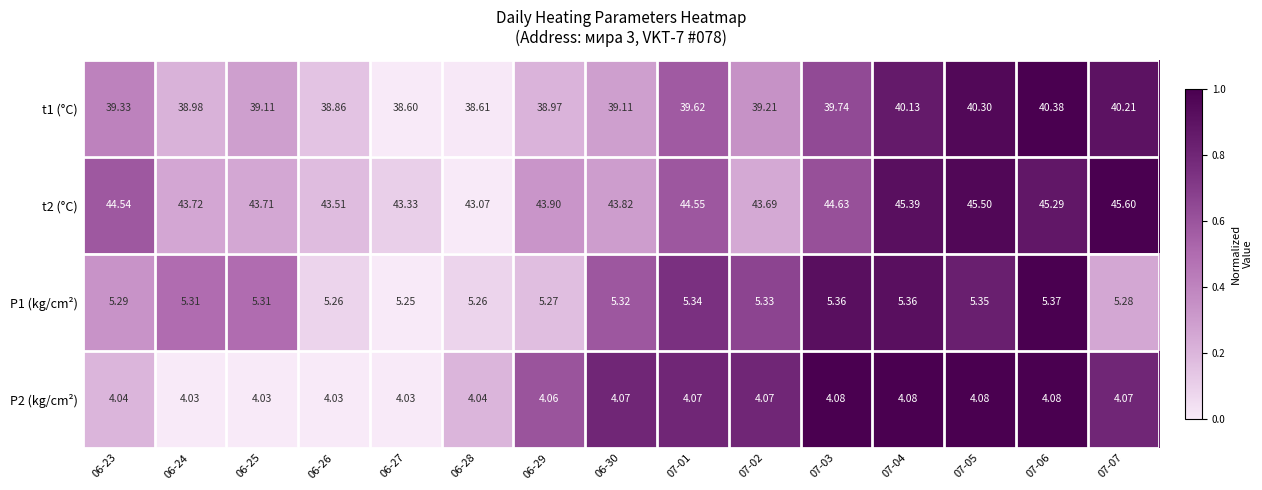

Is the value of t1 (°C) at 07-07 greater than the value of P1 (kg/cm²) at 07-06?

Yes